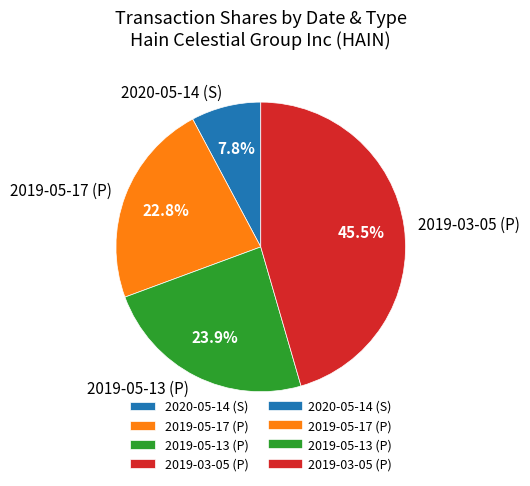

To the nearest percent, what is the difference between the 2019-03-05 (P) and 2019-05-17 (P) slice percentages?

23%